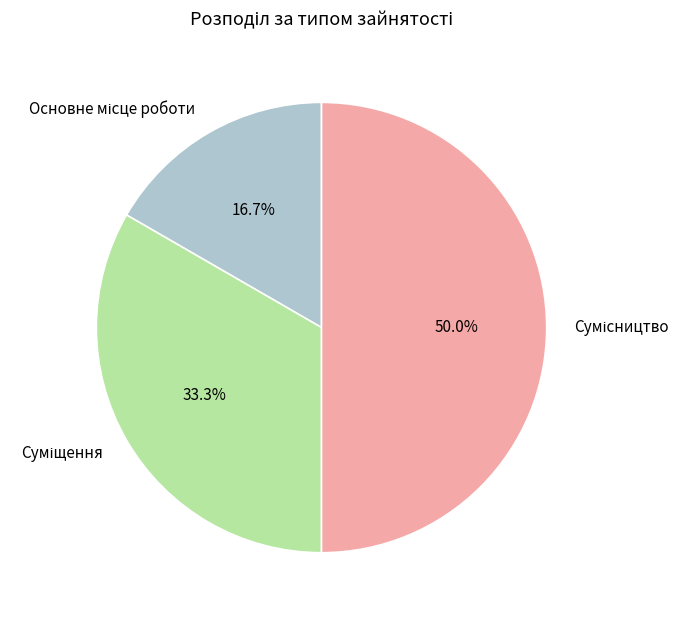

How many segments does this pie chart have?

3